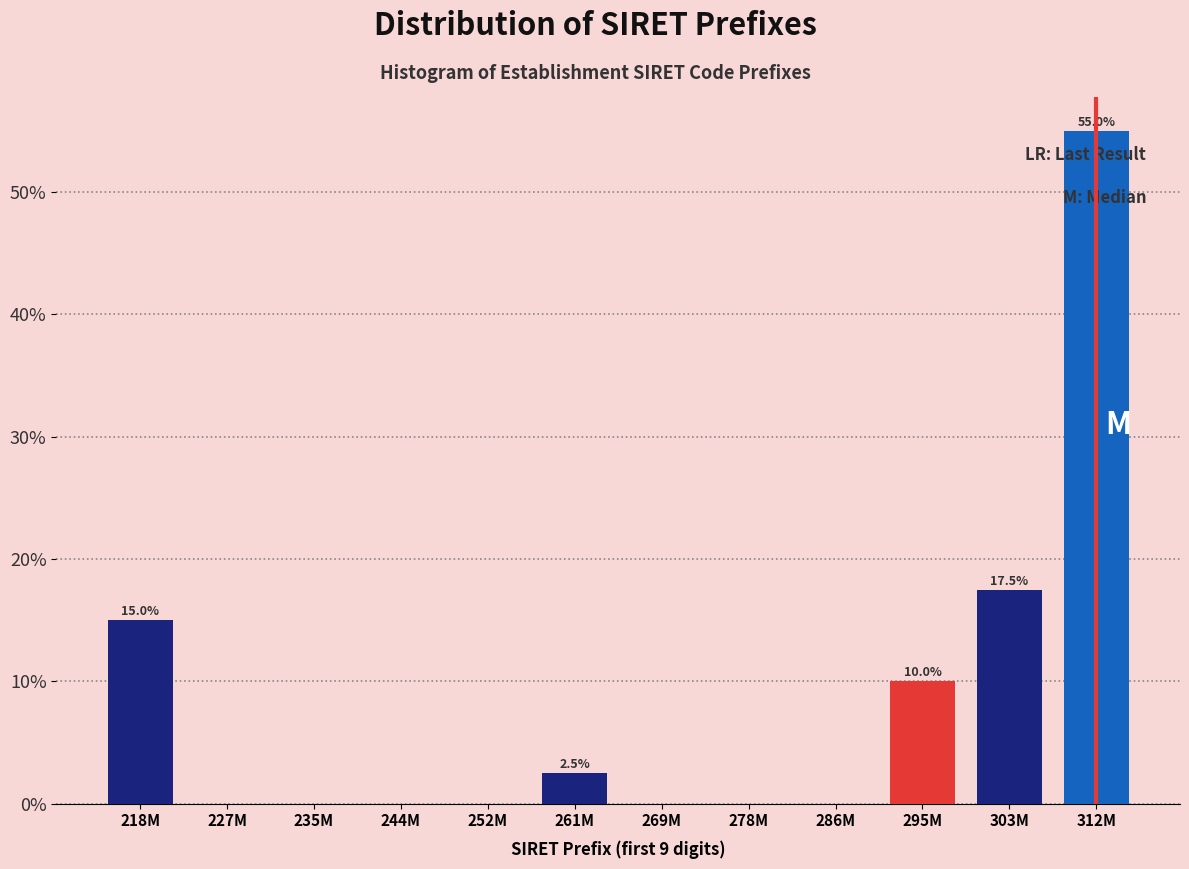

Reading left to right, extract all data points from this chart.

218M=15.0	227M=0.0	235M=0.0	244M=0.0	252M=0.0	261M=2.5	269M=0.0	278M=0.0	286M=0.0	295M=10.0	303M=17.5	312M=55.0